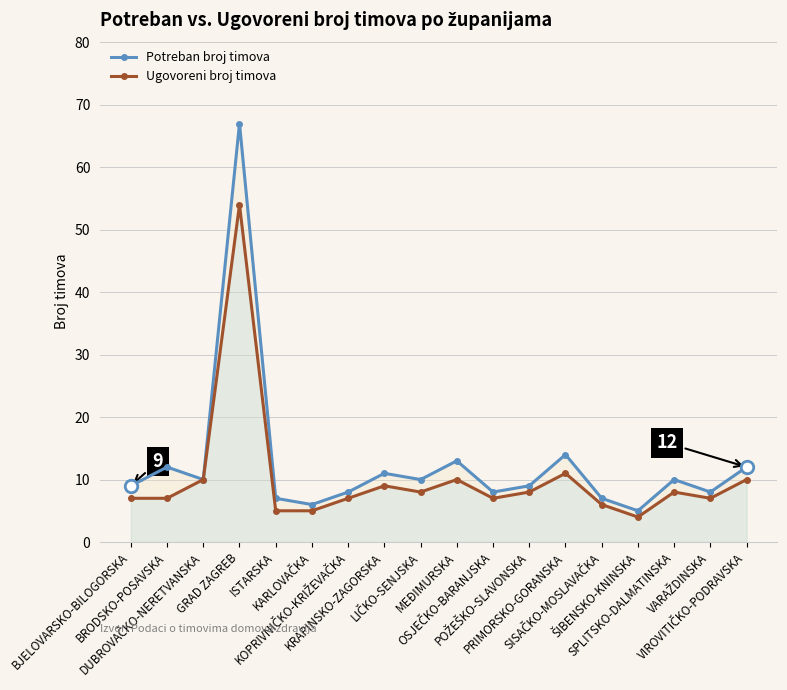

What are all the series names shown in the legend?

Potreban broj timova, Ugovoreni broj timova